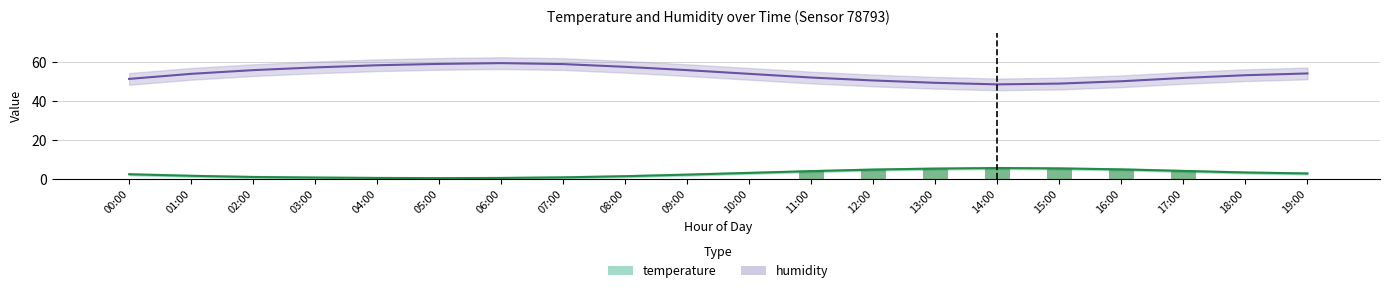

Reading right to left, transcribe all the data shown in this chart.

temperature: 19:00=2.8	18:00=3.3	17:00=4.1	16:00=4.9	15:00=5.4	14:00=5.6	13:00=5.3	12:00=4.8	11:00=4.0	10:00=3.1	09:00=2.2	08:00=1.4	07:00=0.8	06:00=0.5	05:00=0.4	04:00=0.5	03:00=0.7	02:00=1.0	01:00=1.6	00:00=2.4
temperature_upper: 19:00=3.3	18:00=3.8	17:00=4.6	16:00=5.4	15:00=5.9	14:00=6.1	13:00=5.8	12:00=5.3	11:00=4.5	10:00=3.6	09:00=2.7	08:00=1.9	07:00=1.3	06:00=1.0	05:00=0.9	04:00=1.0	03:00=1.2	02:00=1.5	01:00=2.1	00:00=2.9
temperature_lower: 19:00=2.3	18:00=2.8	17:00=3.6	16:00=4.4	15:00=4.9	14:00=5.1	13:00=4.8	12:00=4.3	11:00=3.5	10:00=2.6	09:00=1.7	08:00=0.9	07:00=0.3	06:00=0.0	05:00=0.0	04:00=0.0	03:00=0.2	02:00=0.5	01:00=1.1	00:00=1.9
humidity: 19:00=54.1	18:00=53.2	17:00=51.8	16:00=50.1	15:00=48.9	14:00=48.5	13:00=49.3	12:00=50.5	11:00=52.0	10:00=53.9	09:00=55.8	08:00=57.5	07:00=58.9	06:00=59.4	05:00=59.0	04:00=58.3	03:00=57.2	02:00=55.8	01:00=53.9	00:00=51.3
humidity_upper: 19:00=57.1	18:00=56.2	17:00=54.8	16:00=53.1	15:00=51.9	14:00=51.5	13:00=52.3	12:00=53.5	11:00=55.0	10:00=56.9	09:00=58.8	08:00=60.5	07:00=61.9	06:00=62.4	05:00=62.0	04:00=61.3	03:00=60.2	02:00=58.8	01:00=56.9	00:00=54.3
humidity_lower: 19:00=51.1	18:00=50.2	17:00=48.8	16:00=47.1	15:00=45.9	14:00=45.5	13:00=46.3	12:00=47.5	11:00=49.0	10:00=50.9	09:00=52.8	08:00=54.5	07:00=55.9	06:00=56.4	05:00=56.0	04:00=55.3	03:00=54.2	02:00=52.8	01:00=50.9	00:00=48.3